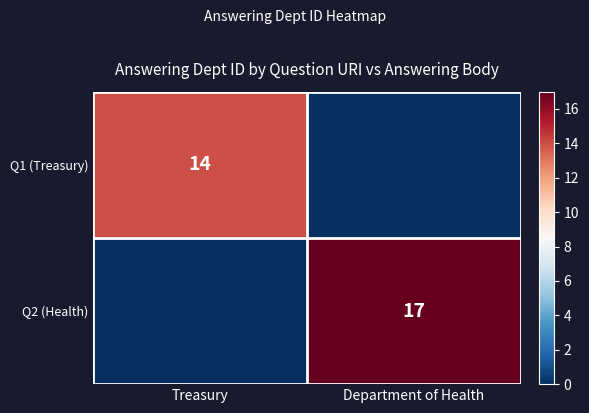

The Q2 (Health) series shows 28 at Department of Health. True or false?

False